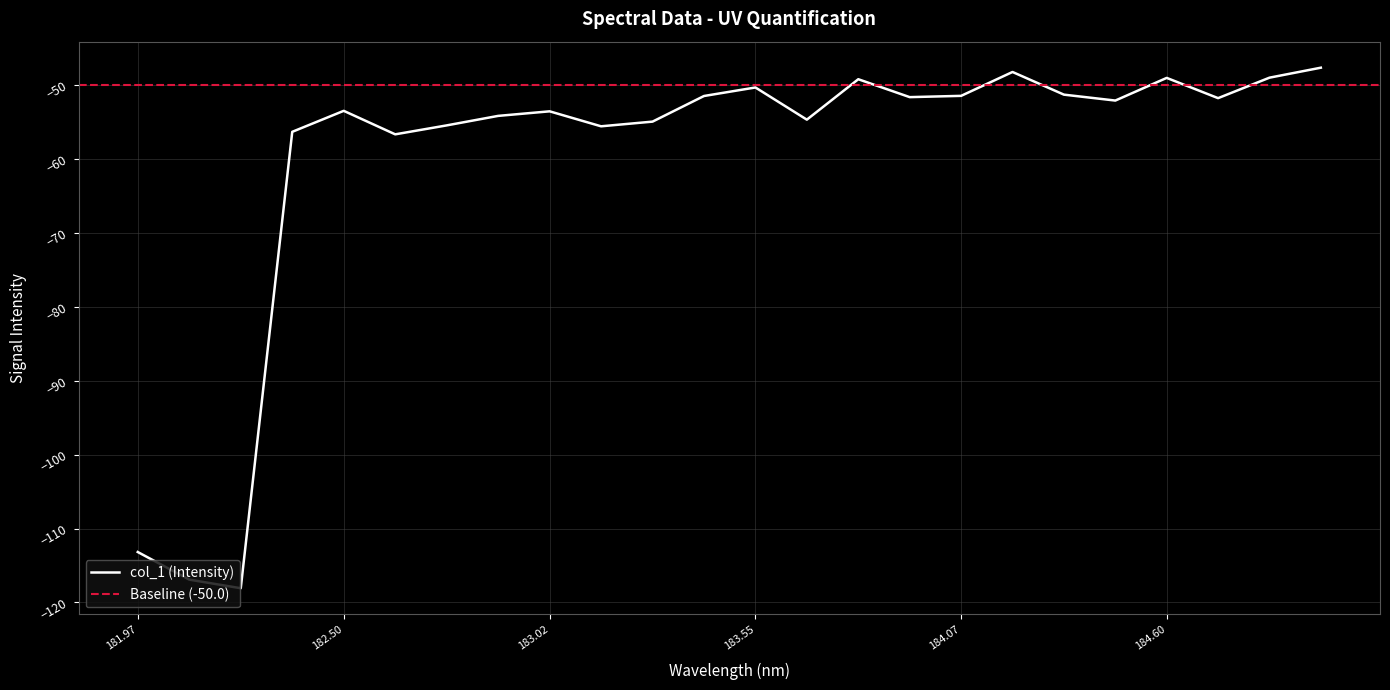

What is the lowest value of the col_1 (Intensity) series?

-118.1